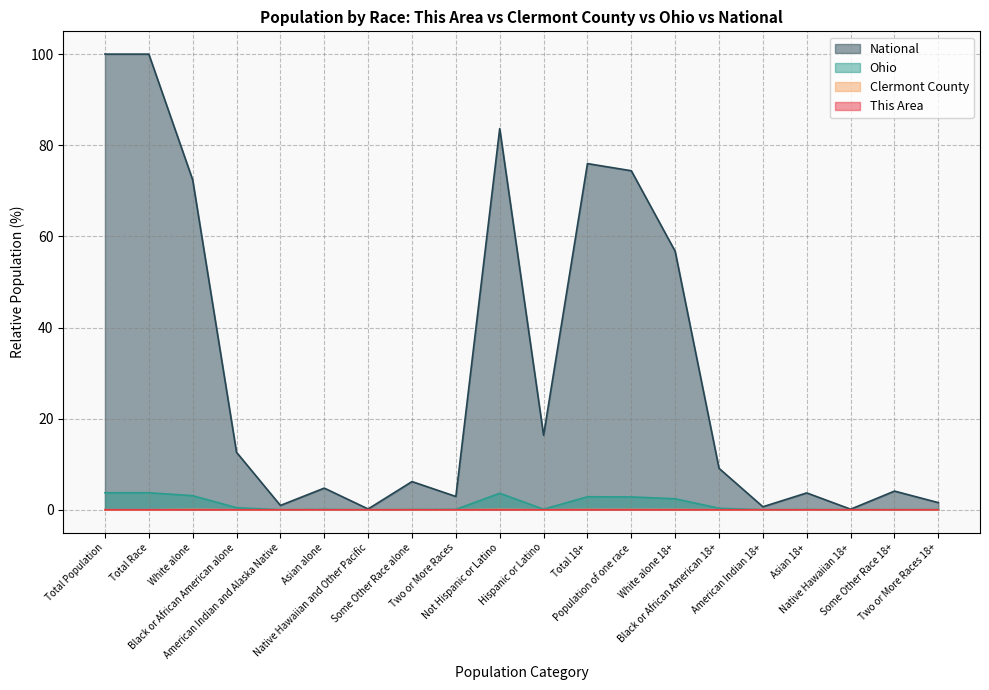

What is the label of the 10th point from the right?

Hispanic or Latino